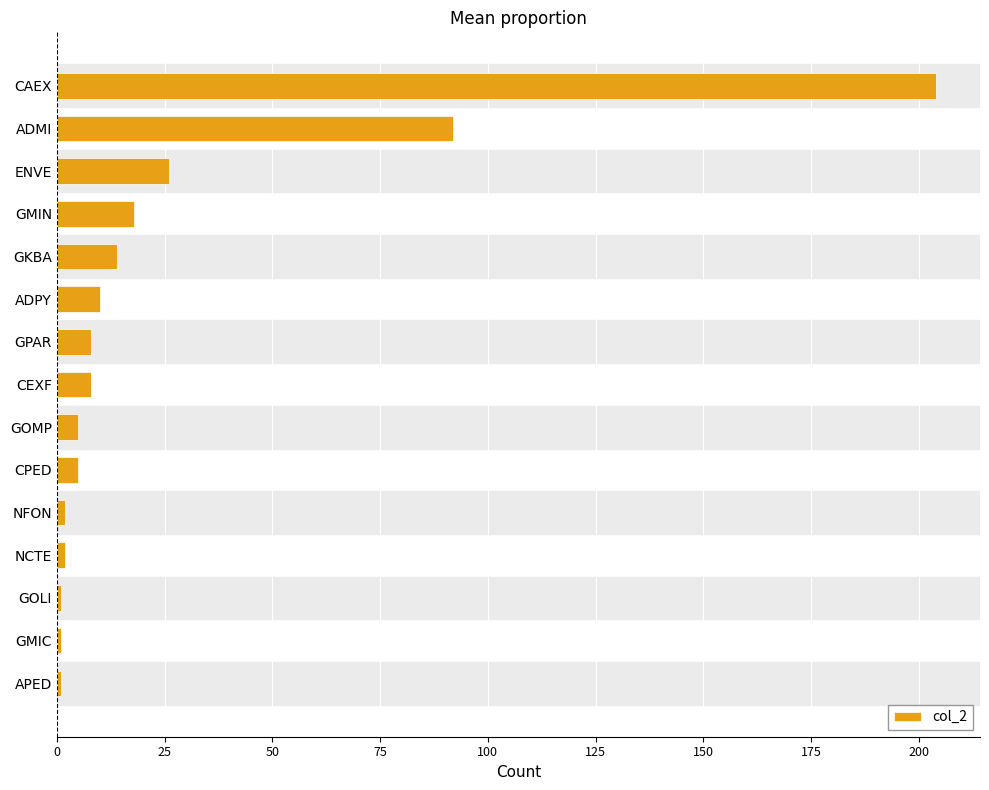

Between NFON and CAEX, which is larger?

CAEX